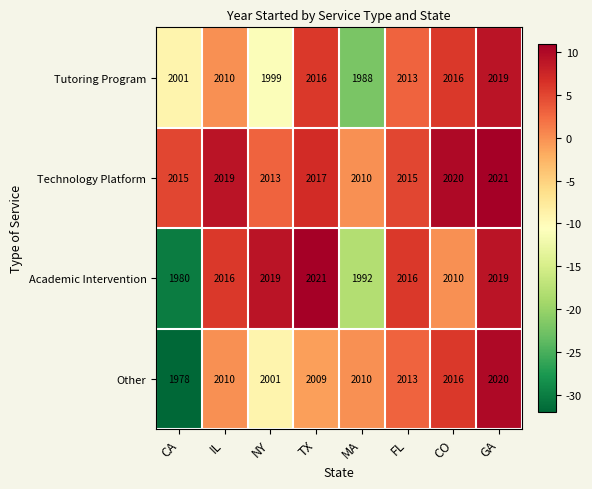

At how many categories does at least one series exceed 1981?

8